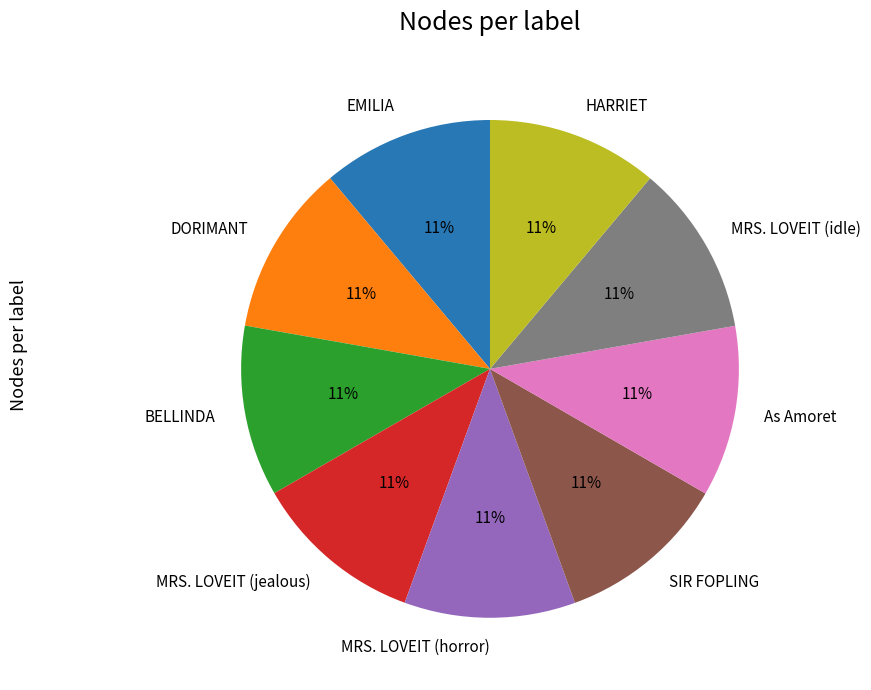

Is there any slice that represents more than half of the pie?

No